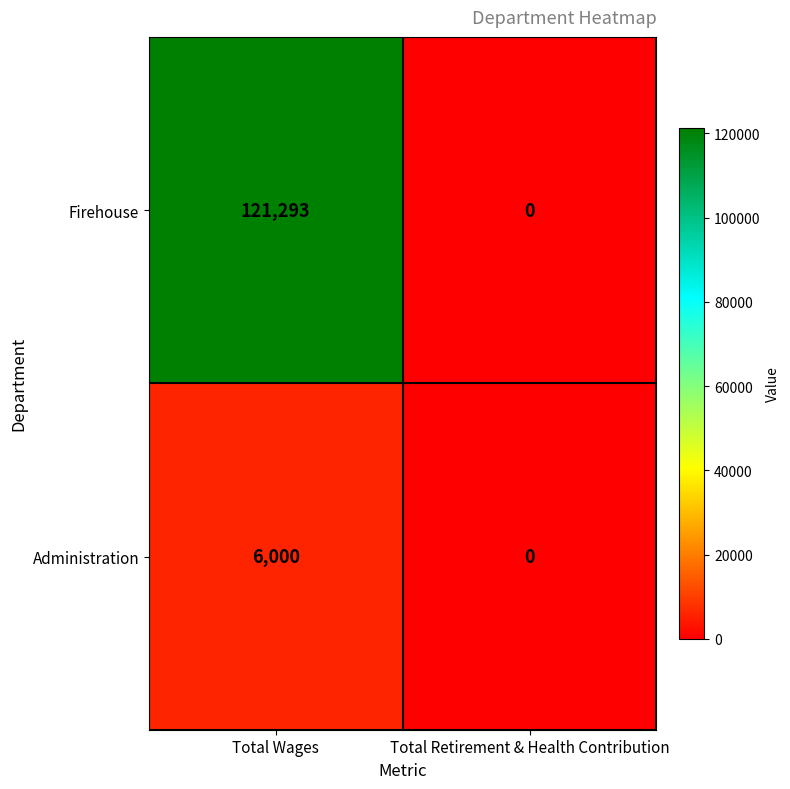

What is the average value of the Administration series?

3000